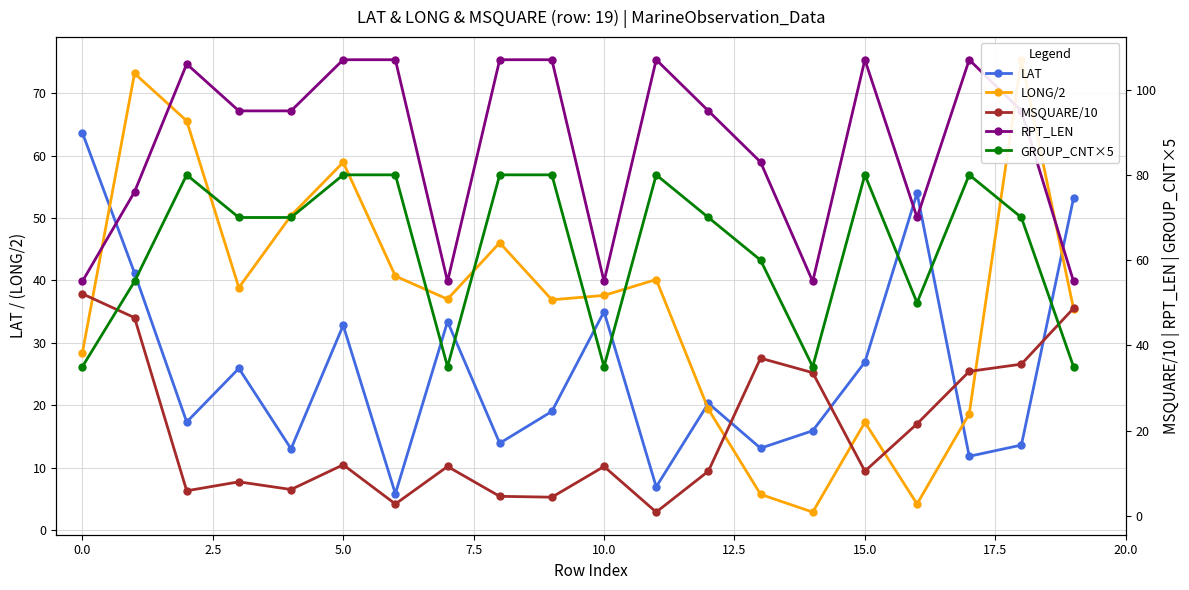

True or false: MSQUARE/10 and RPT_LEN intersect in this chart.

False